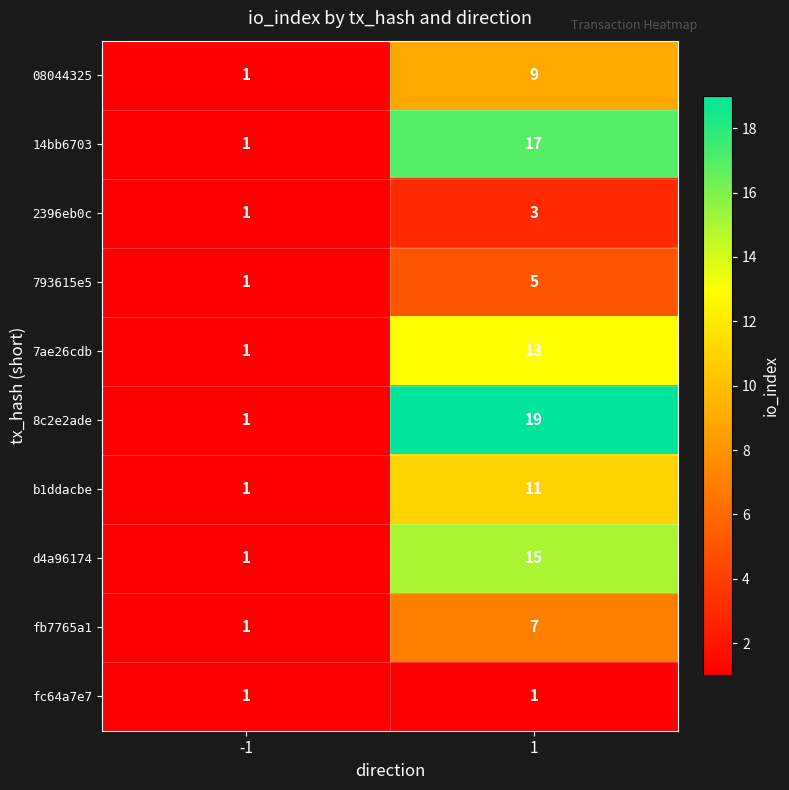

Which series has the largest total across all categories?

8c2e2ade